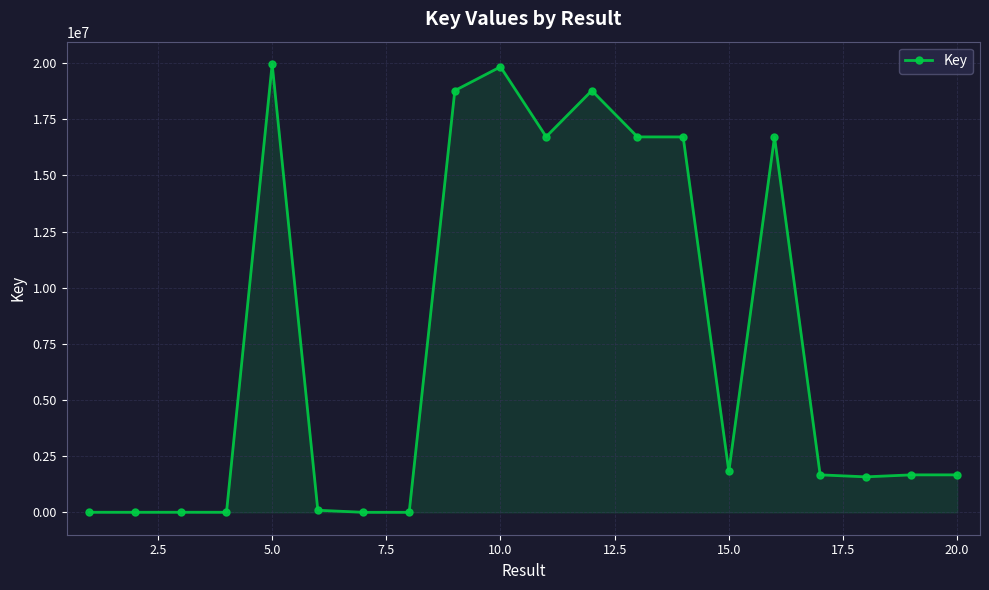

Does the chart display data point markers on the line(s)?

Yes